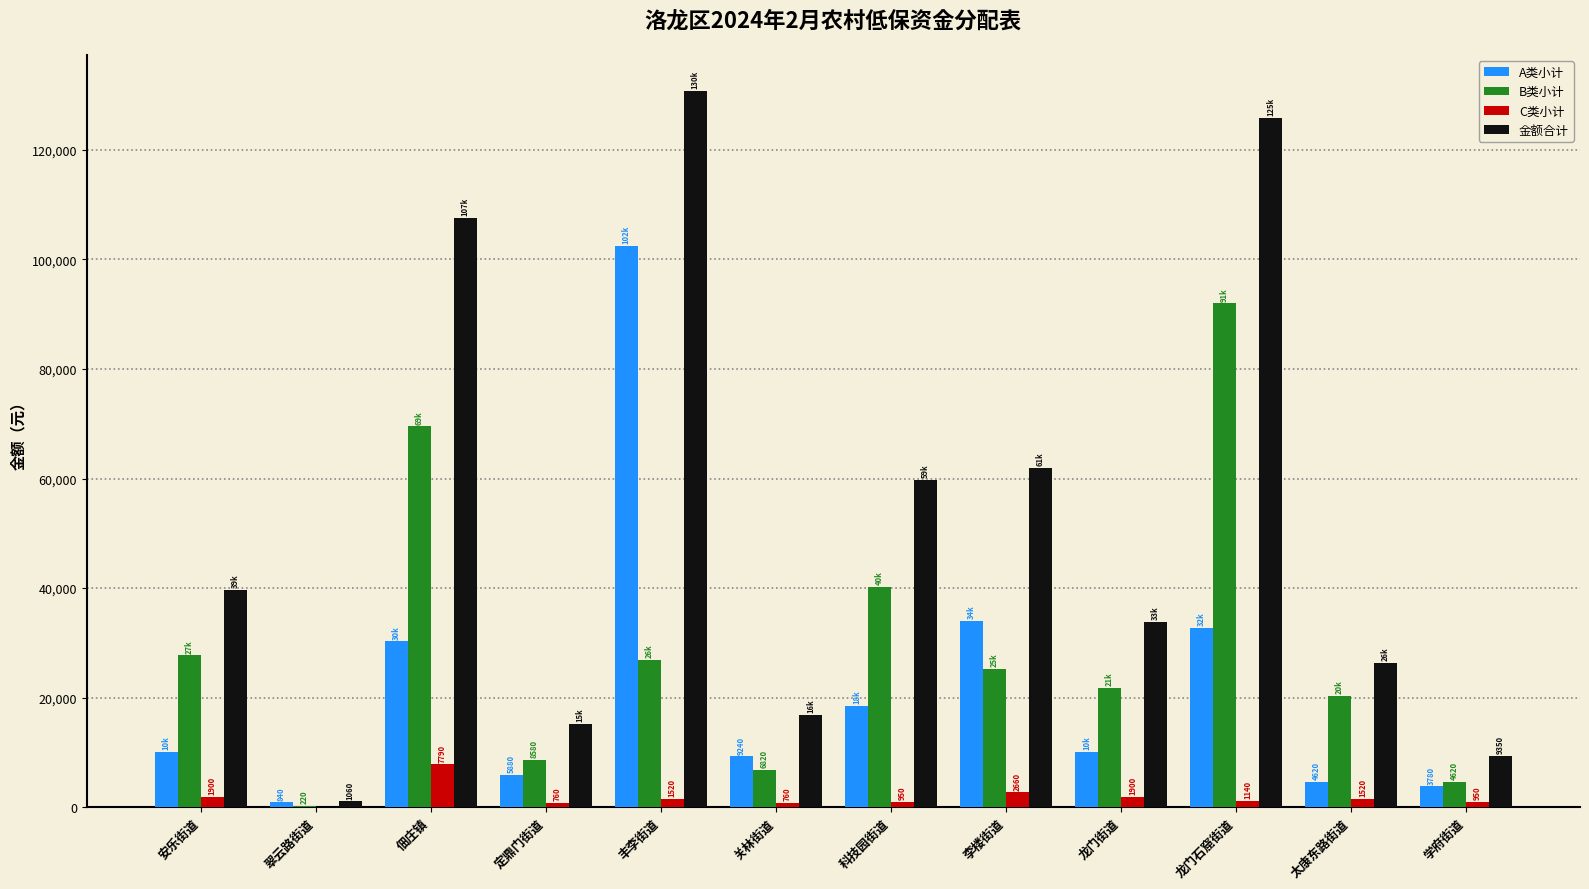

What is the difference between the A类小计 values at 李楼街道 and 关林街道?

24780